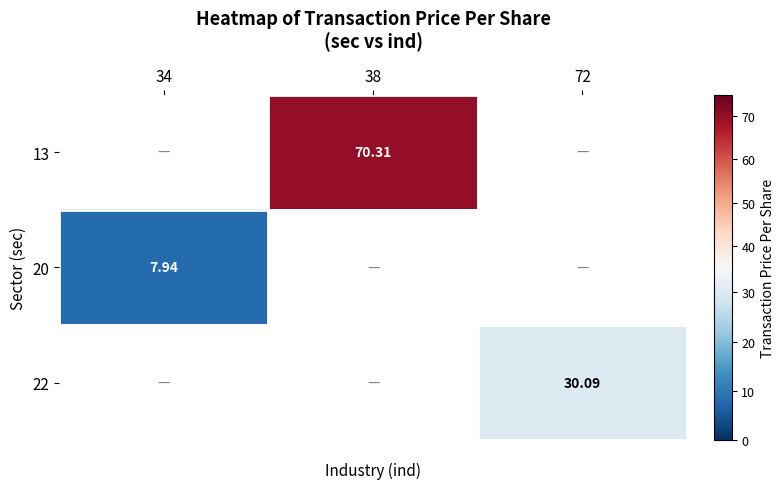

How many categories are shown in the chart?

3